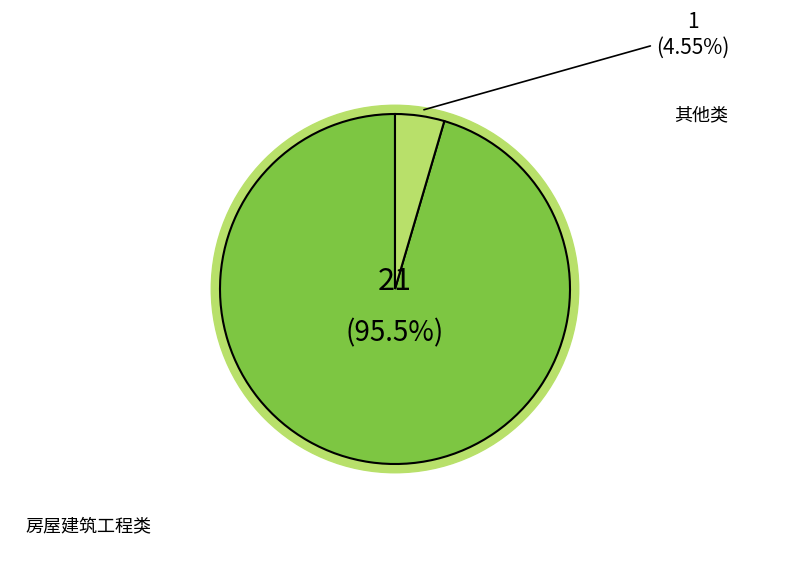

Is the sum of 其他类 and 房屋建筑工程类 greater than half?

Yes